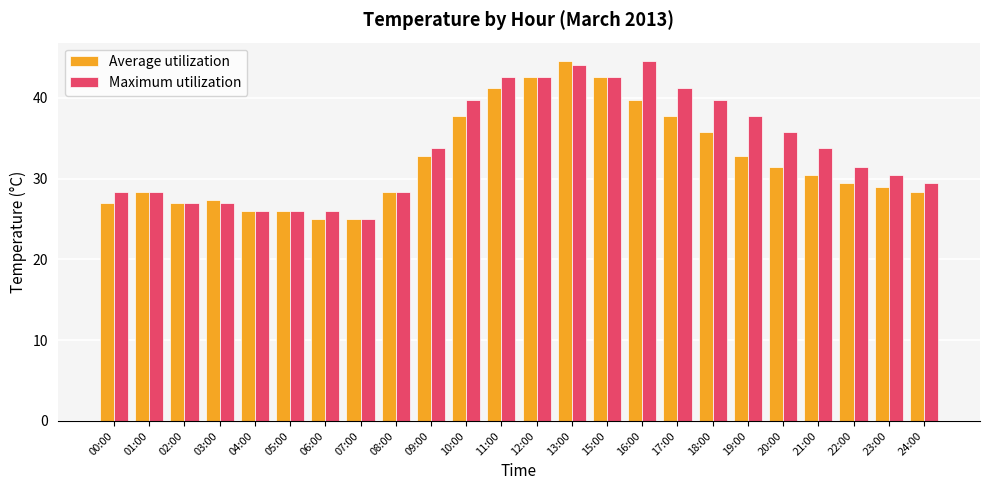

What position from the left is 15:00?

15